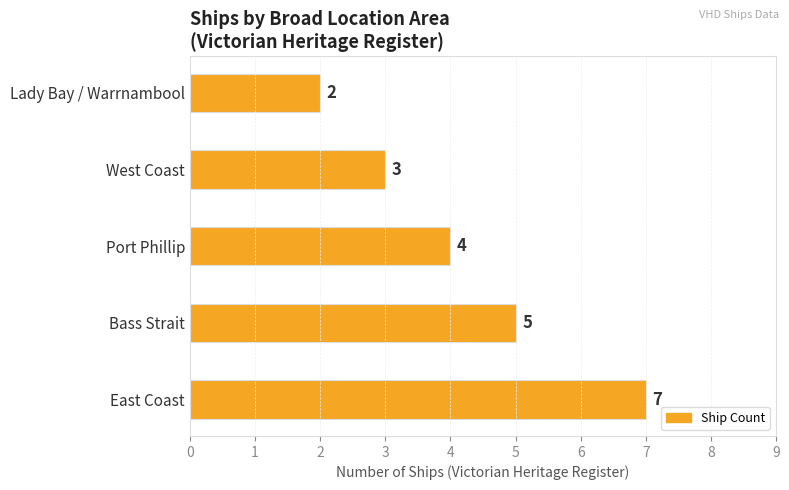

The chart shows a value of 9 at East Coast. True or false?

False